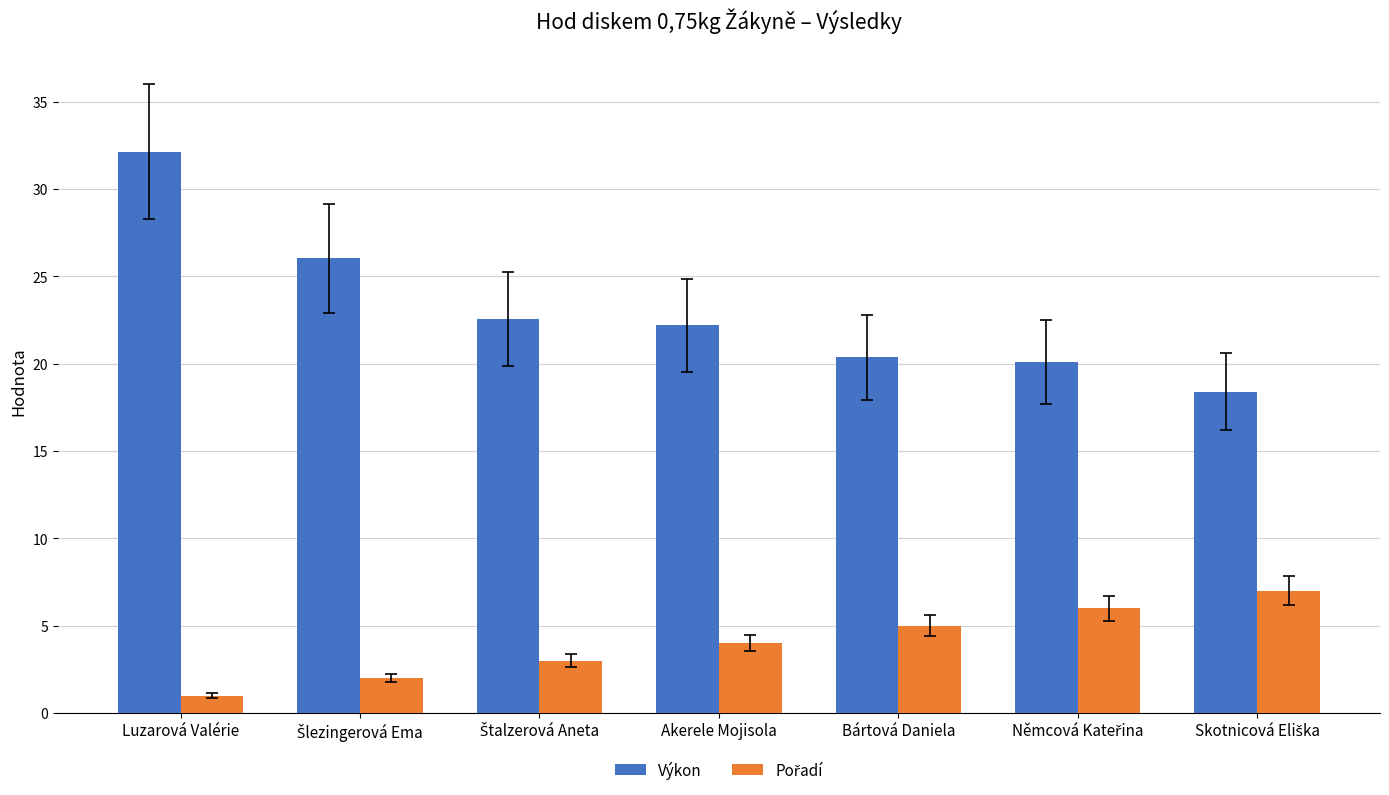

How many values in the Výkon series exceed 22?

4